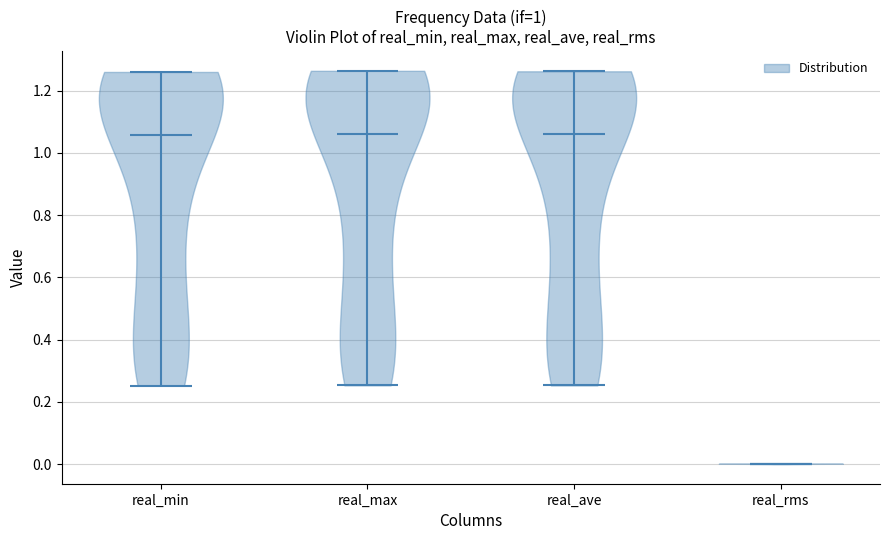

Where does the median line of the violin for real_ave sit on the y-axis? The values are not printed on the chart, so give them approximately, as read against the axis.

1.06